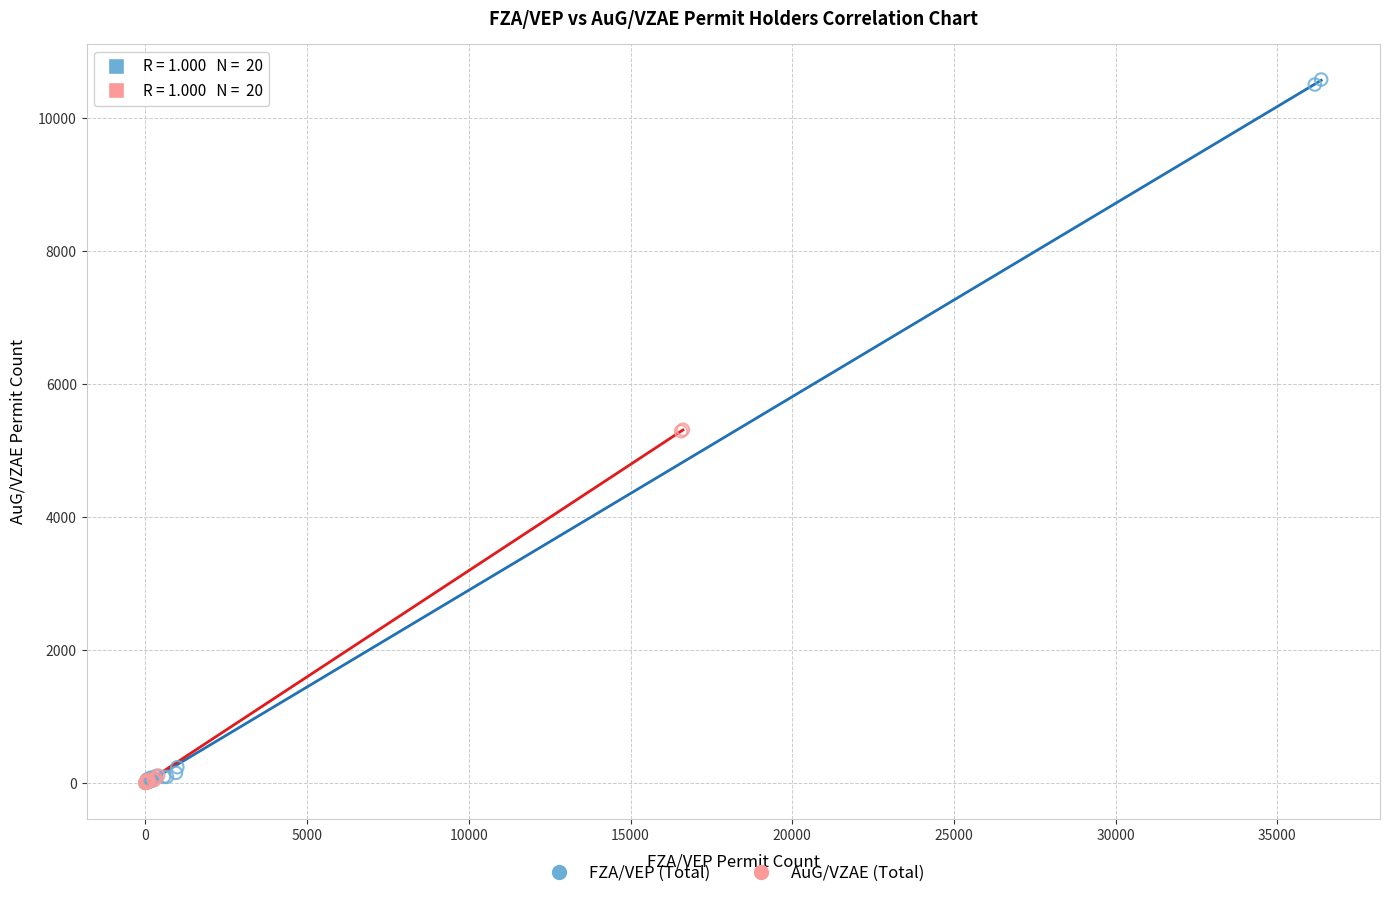

Which series has the widest spread of Y values?

FZA/VEP (Total)